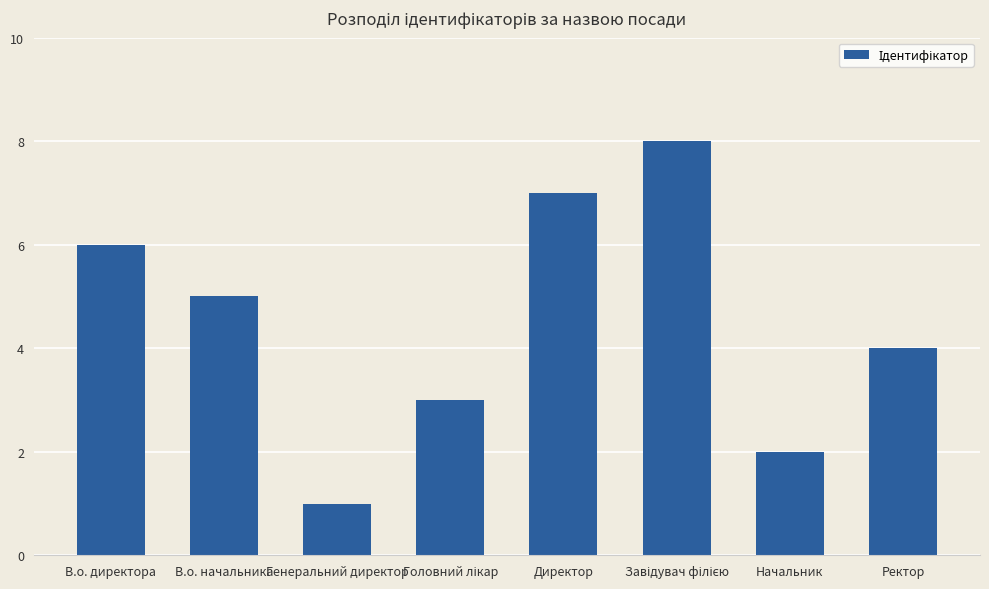

Reading right to left, list all the values displayed in this chart.

4	2	8	7	3	1	5	6